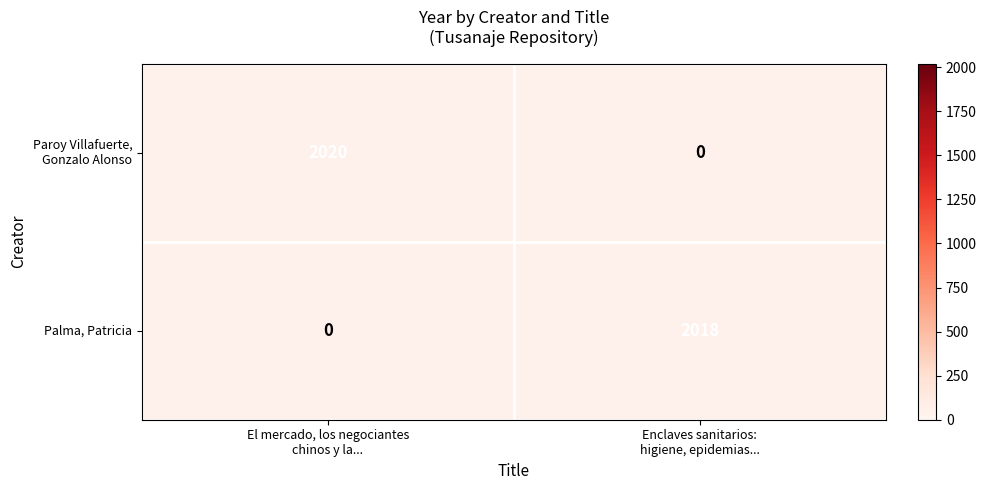

Count the number of categories in the chart.

2